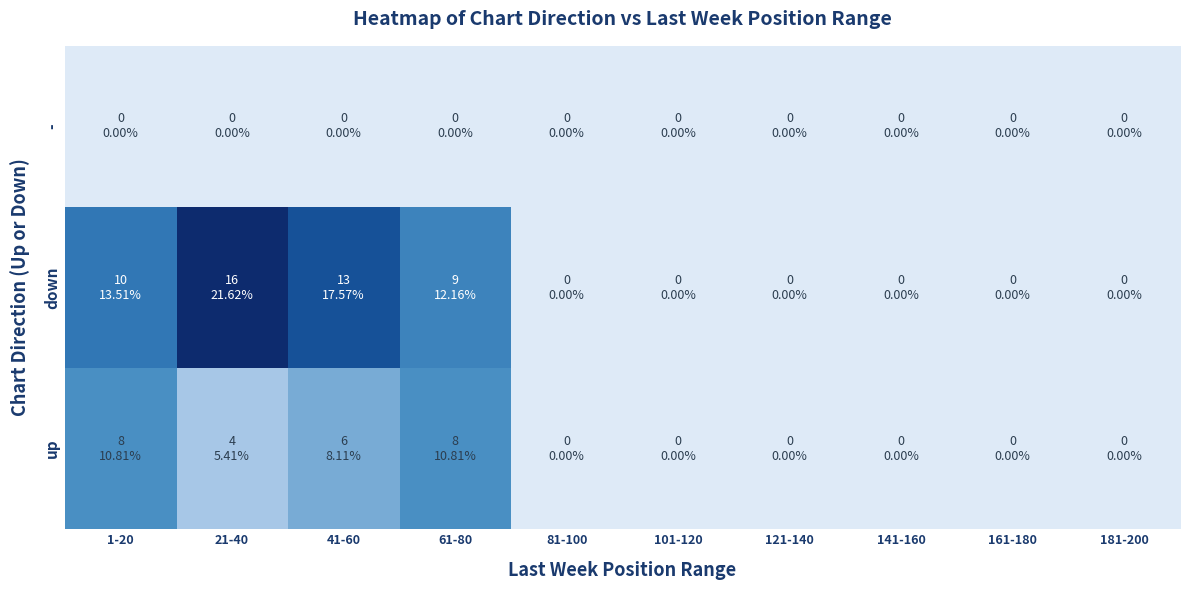

Which series has the largest range (max minus min)?

down